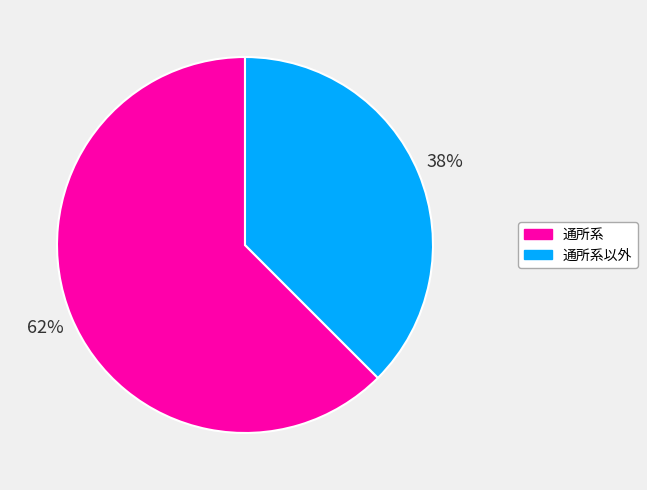

Which slice is the largest?

通所系